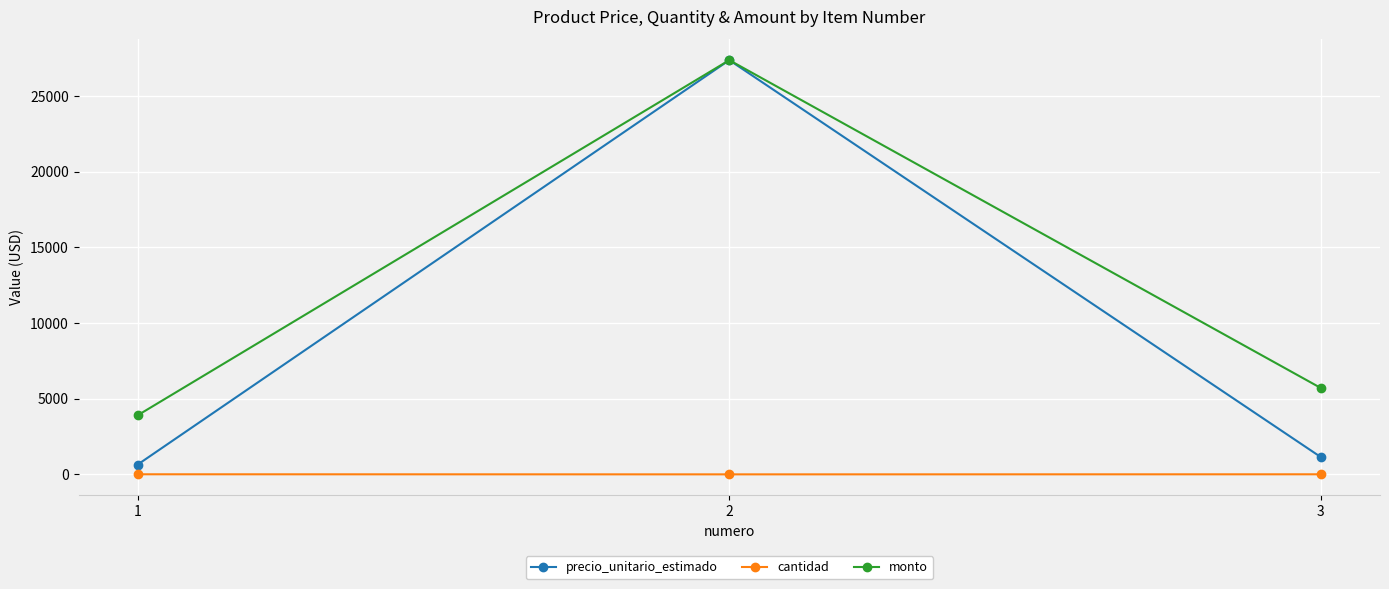

What is the lowest value of the precio_unitario_estimado series?

651